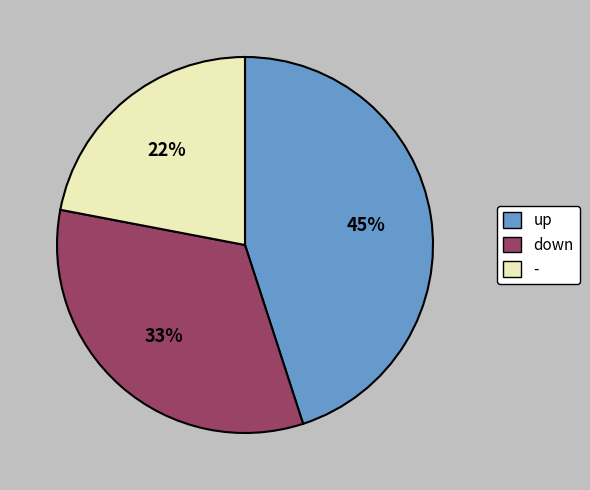

Do down and up together represent more than half of the pie?

Yes